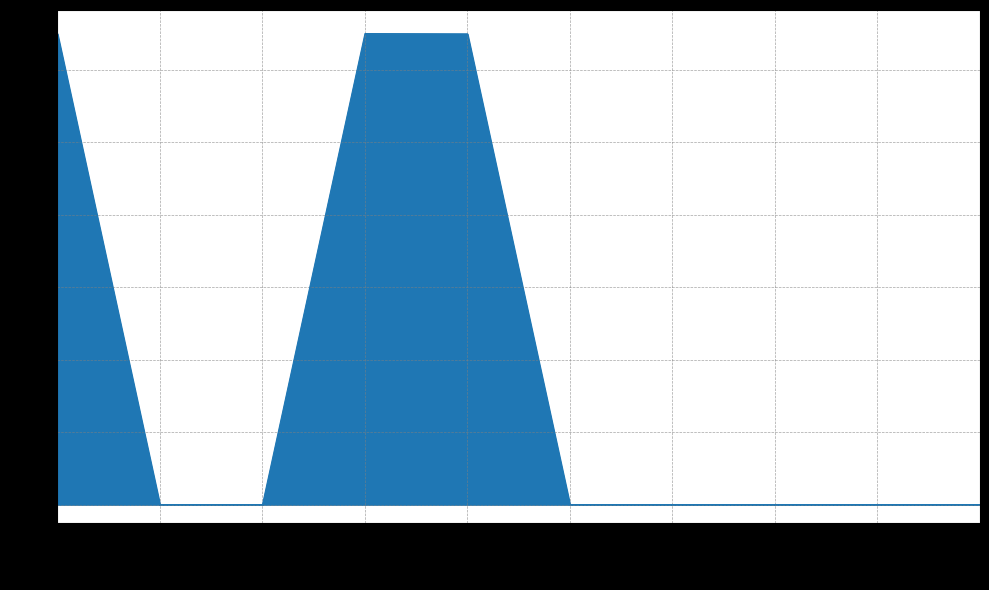

Where is the data nearest to the value 0?

2010-09-30